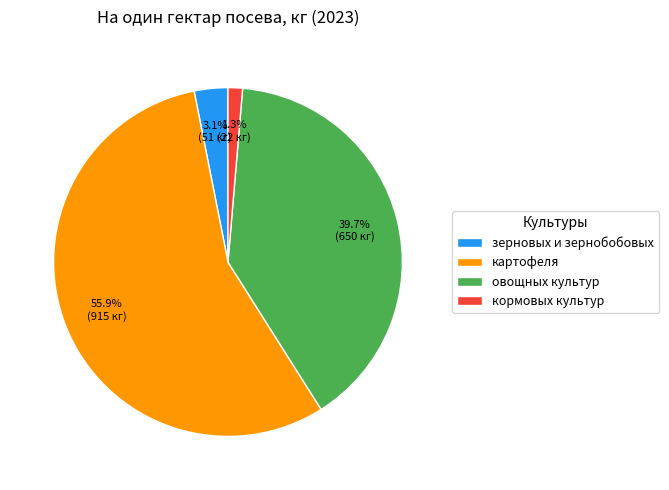

Rank the categories by value from lowest to highest.

кормовых культур, зерновых и зернобобовых, овощных культур, картофеля